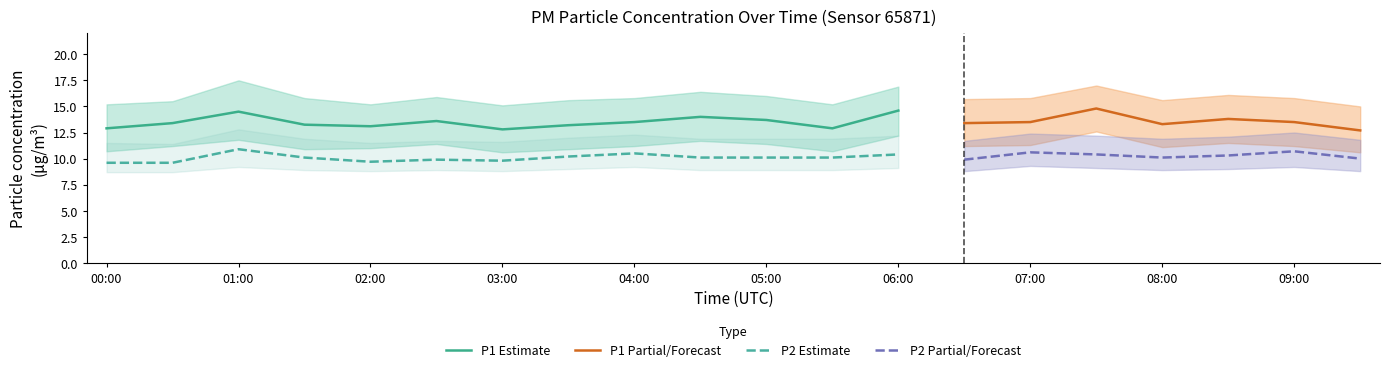

True or false: P1 has more than 0 points higher than both neighbors.

True